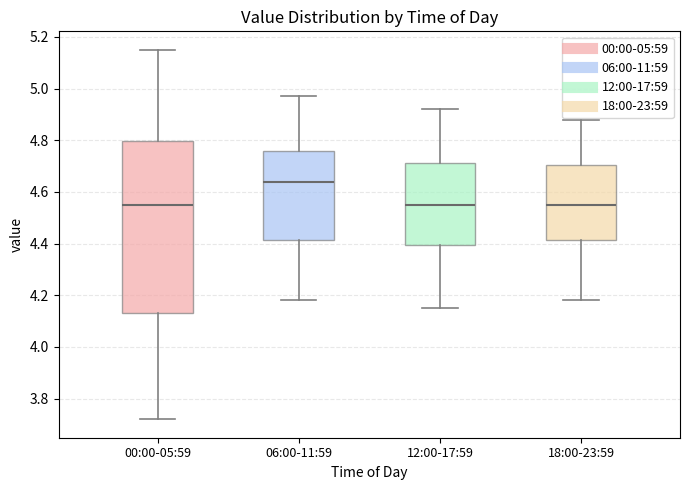

Where does the median line of the box for 12:00-17:59 sit on the y-axis? The values are not printed on the chart, so give them approximately, as read against the axis.

4.56